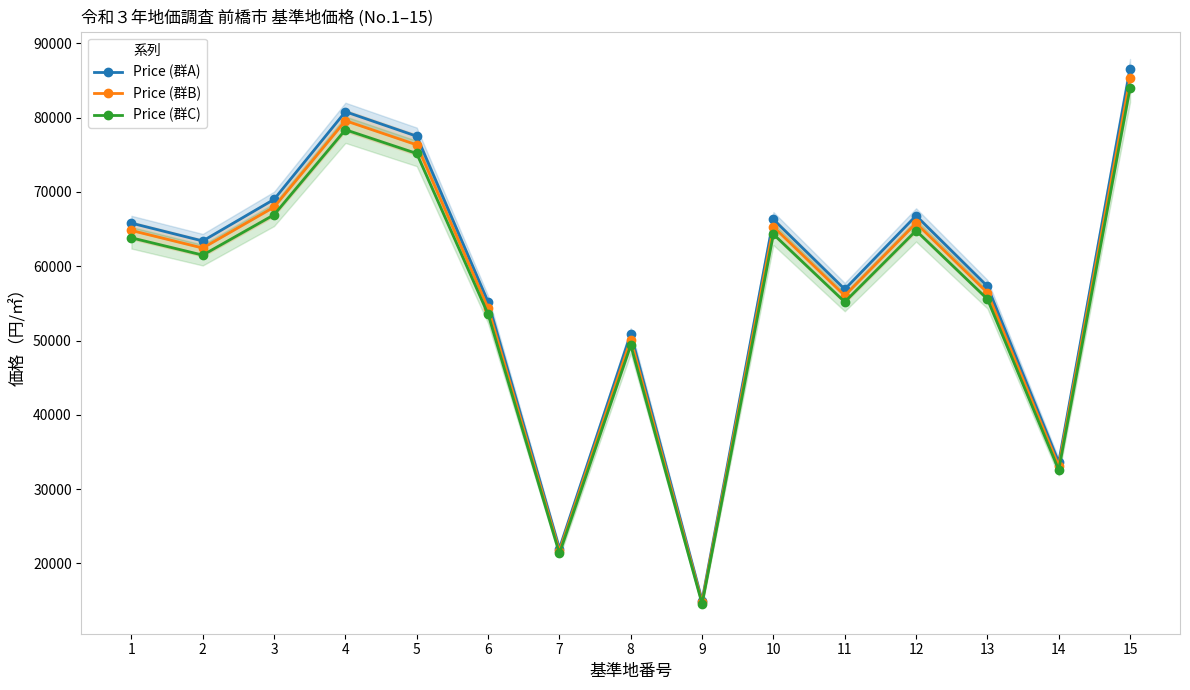

What is the difference between the second highest and minimum values in the Price (群B) series?

64813.0